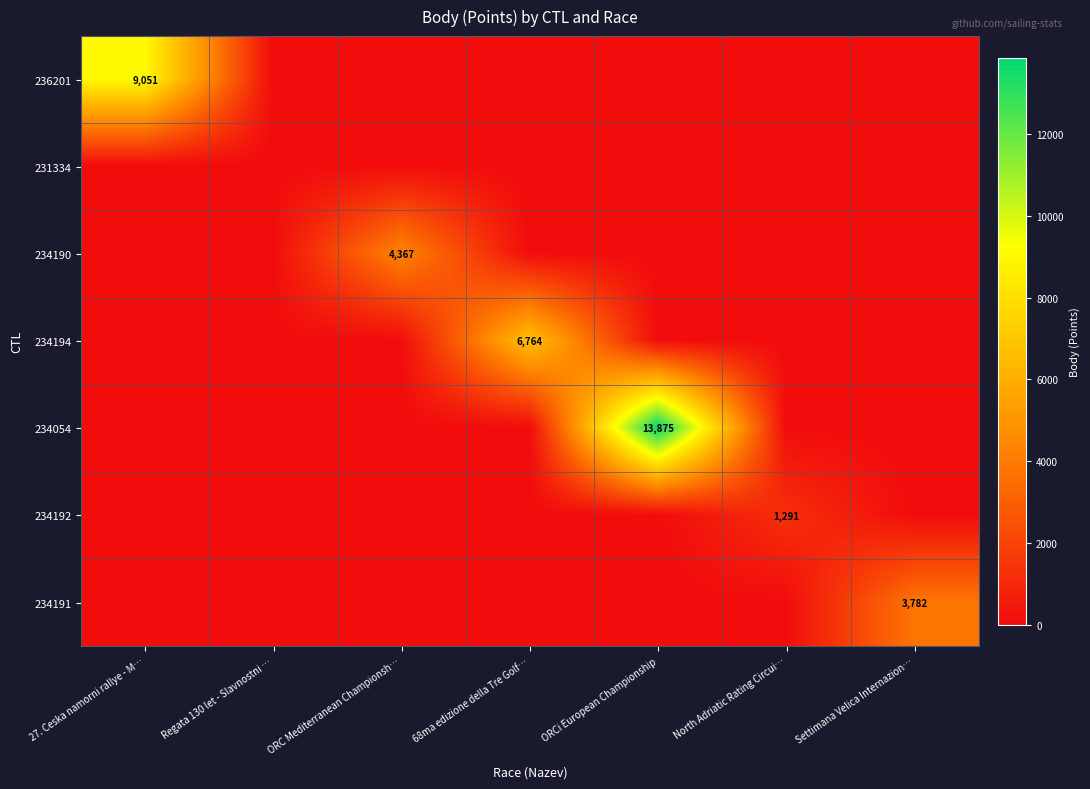

The value of 234054 at ORCi European Championship is 13875. True or false?

True